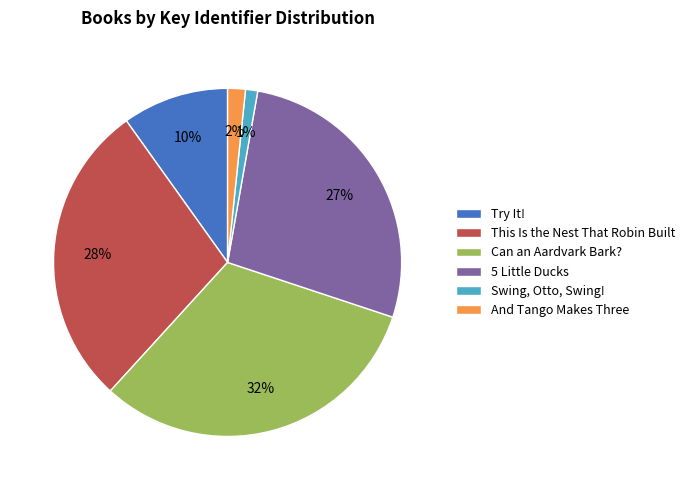

How many segments does this pie chart have?

6